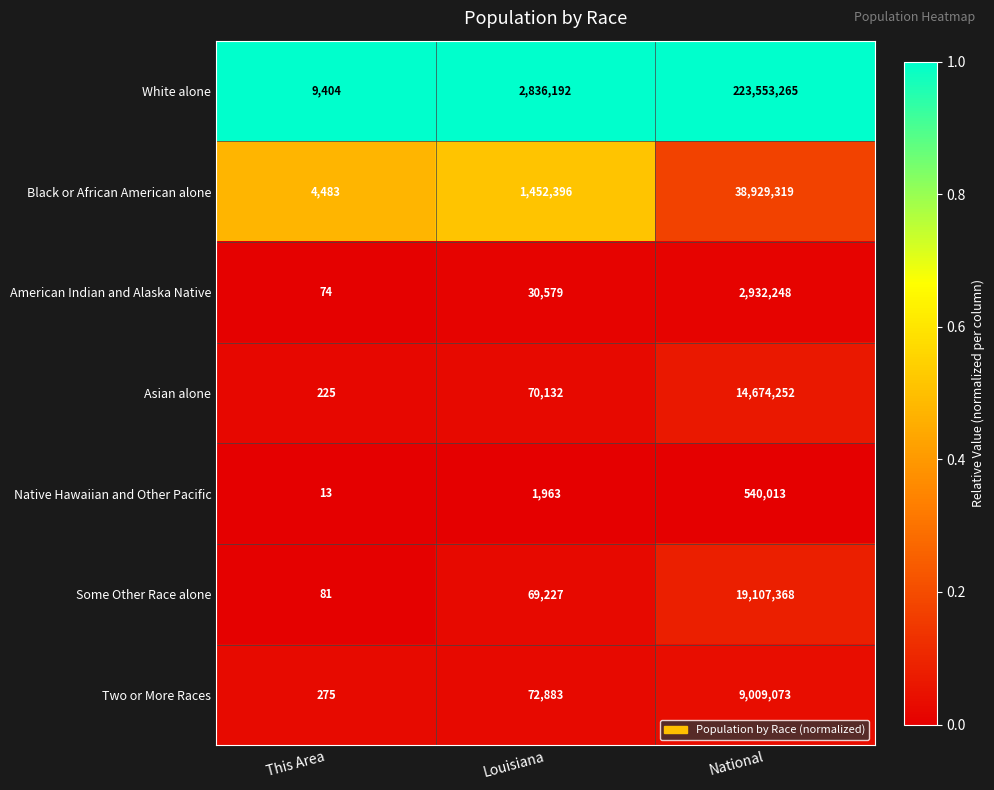

What is the spread (max minus min) of values at National?

223013252